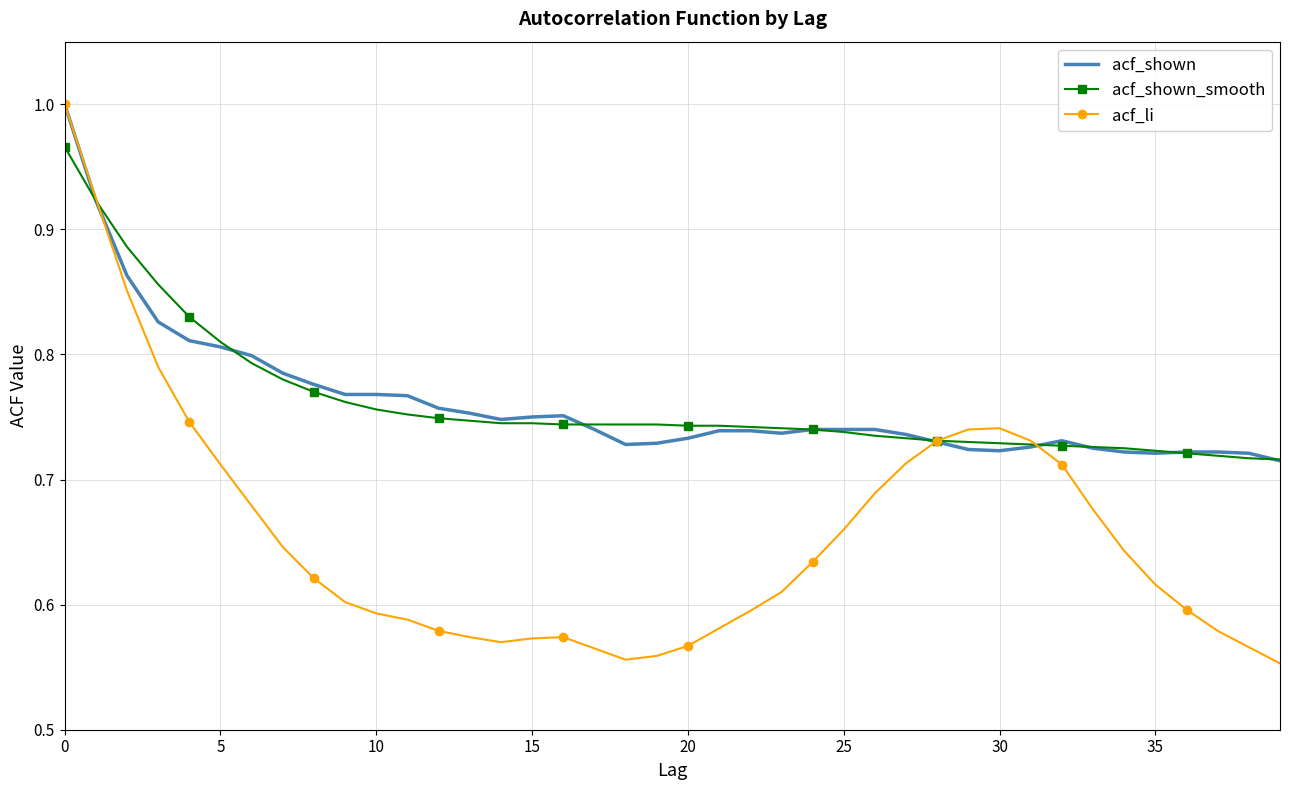

True or false: acf_li has more than 0 interior local peaks.

True